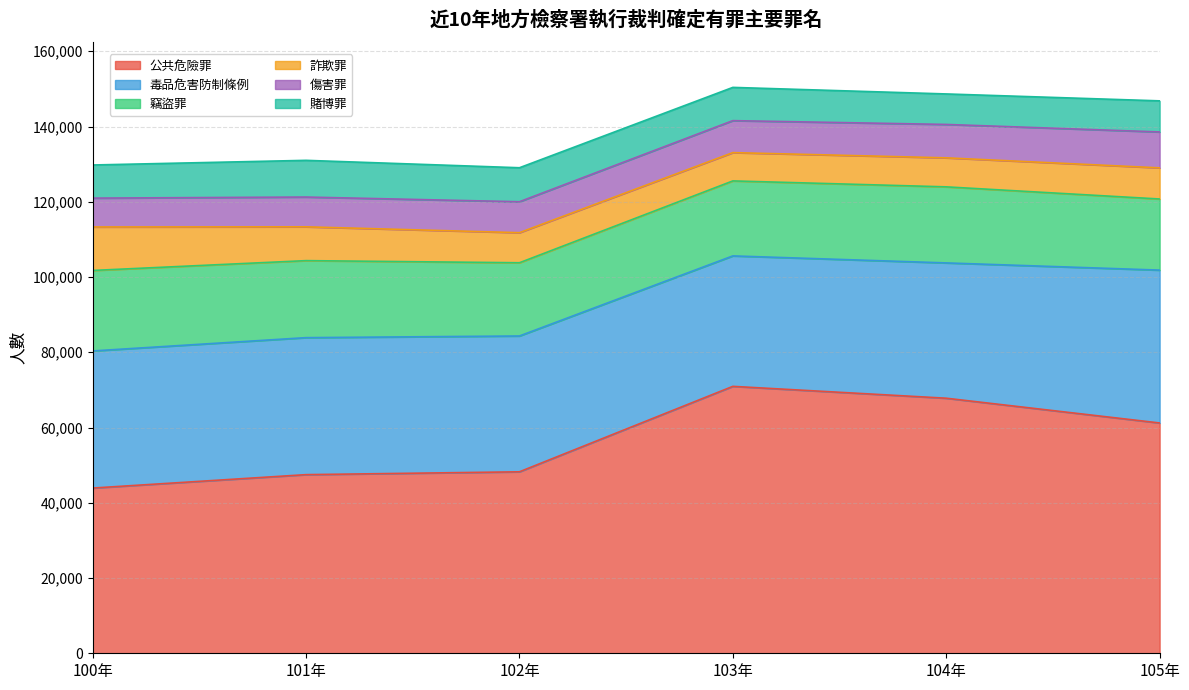

Which series has the widest spread of values?

公共危險罪